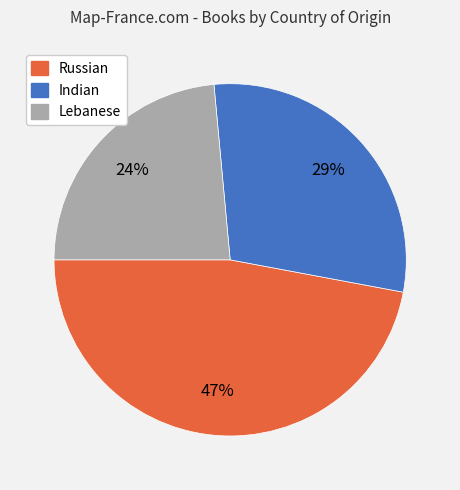

The Indian slice represents 29% of the pie. True or false?

True